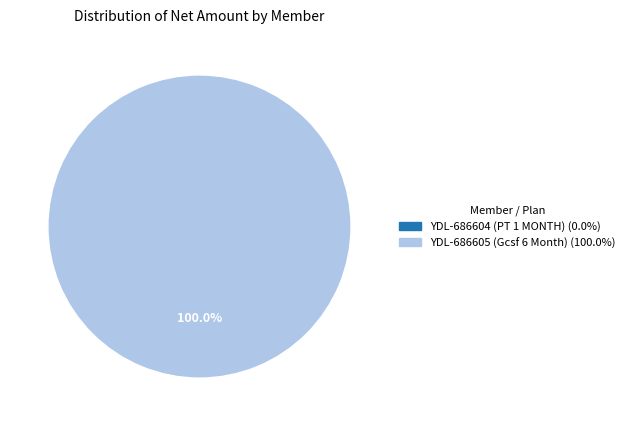

To the nearest percent, what portion does YDL-686605 (Gcsf 6 Month) represent?

100%